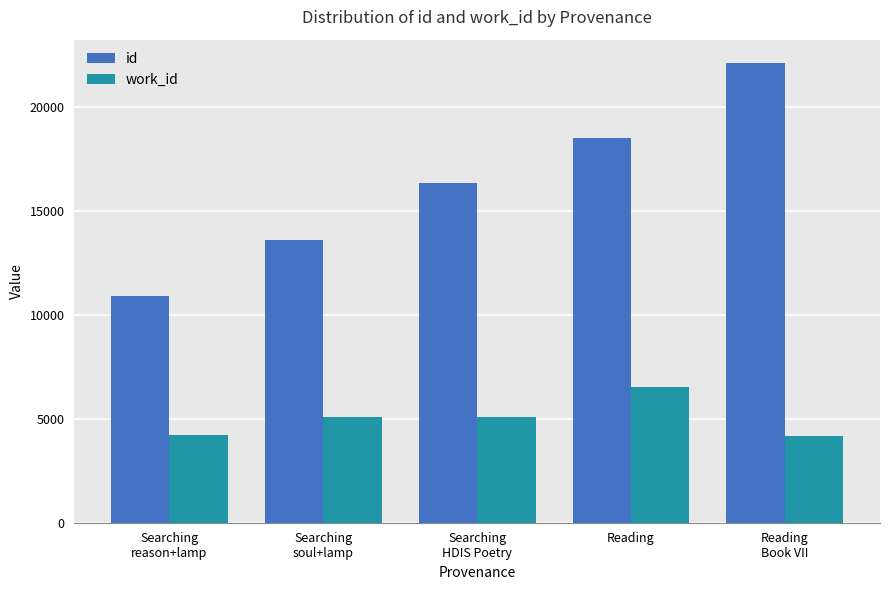

Is the value of work_id at Reading greater than the value of id at Searching
HDIS Poetry?

No